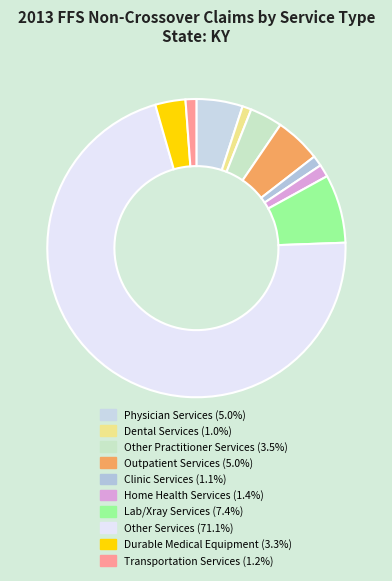

How many slices are in this pie chart?

10